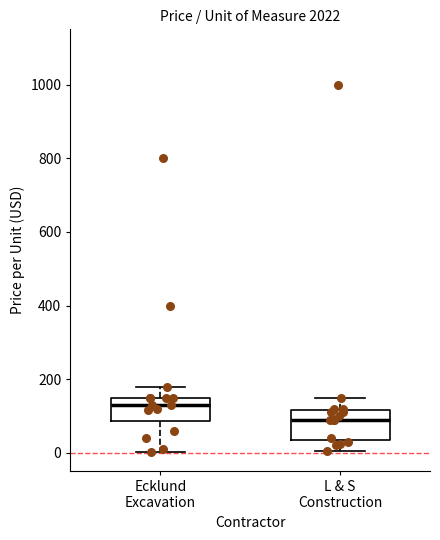

Where is the upper edge of the box for L & S Construction on the y-axis? The values are not printed on the chart, so give them approximately, as read against the axis.

120